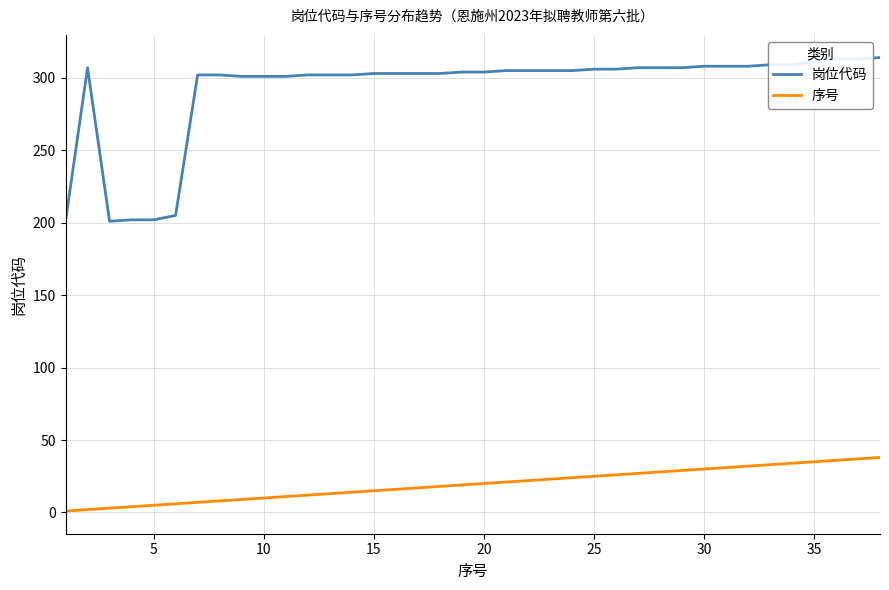

True or false: 岗位代码 and 序号 intersect in this chart.

False